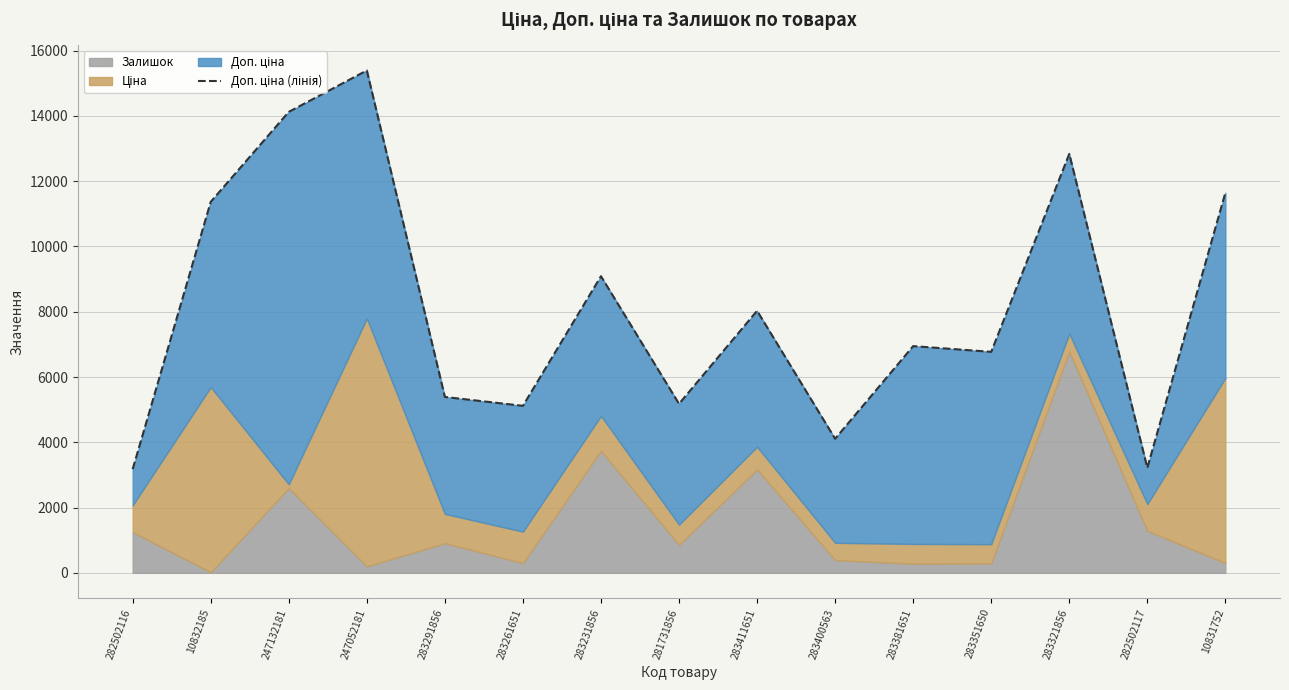

At which label does the data first exceed 6947?

10832185